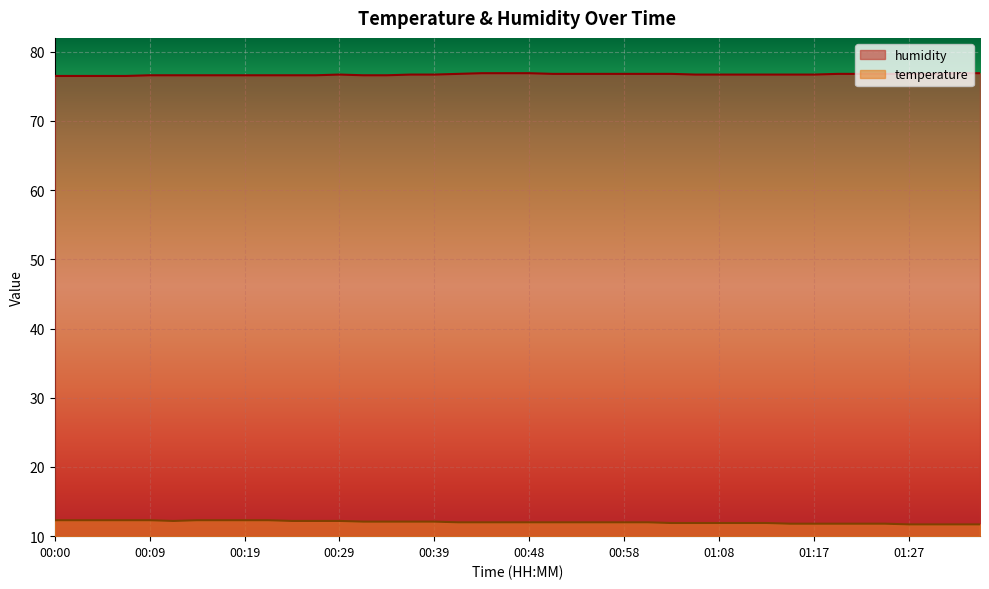

What is the label of the 4th point from the right?

01:27